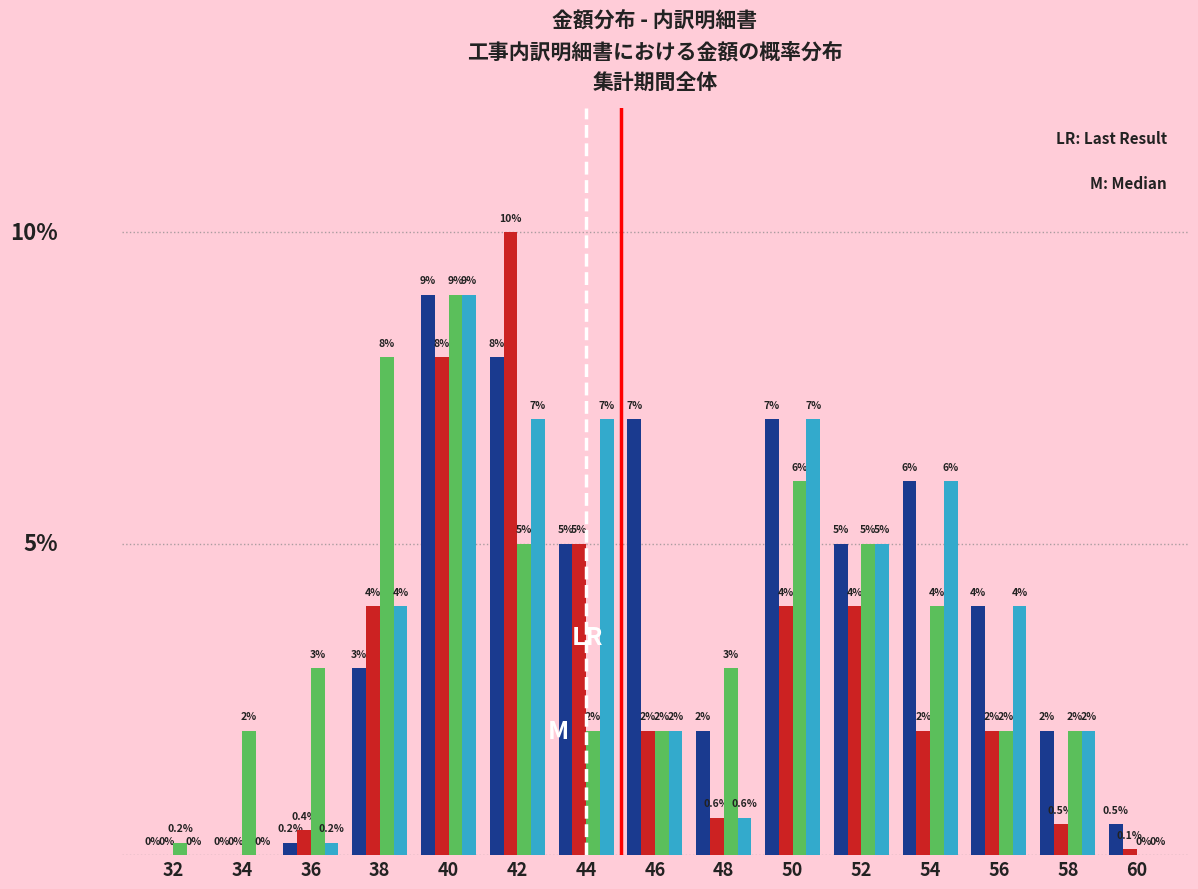

Are the bars grouped side by side (vs. stacked)?

Yes